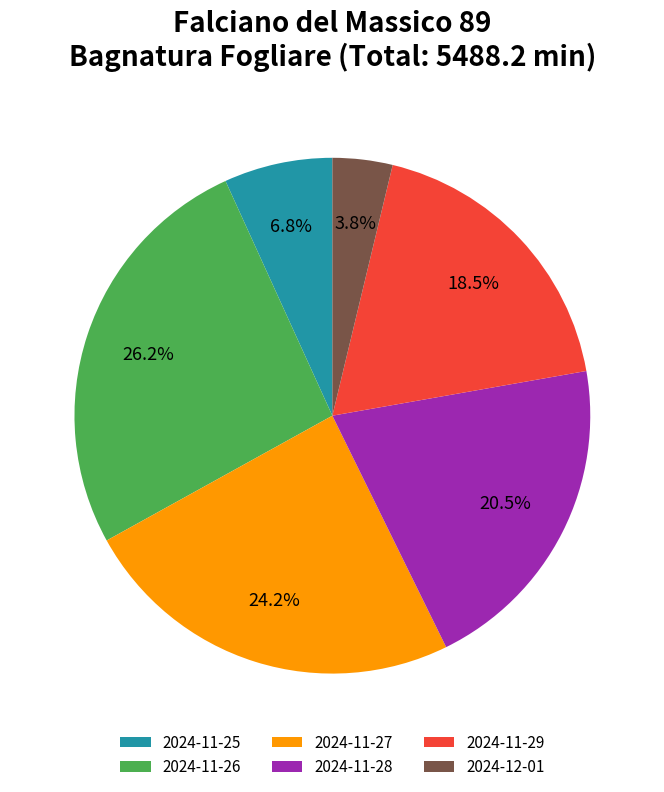

True or false: 2024-11-25 accounts for 17% of the total.

False